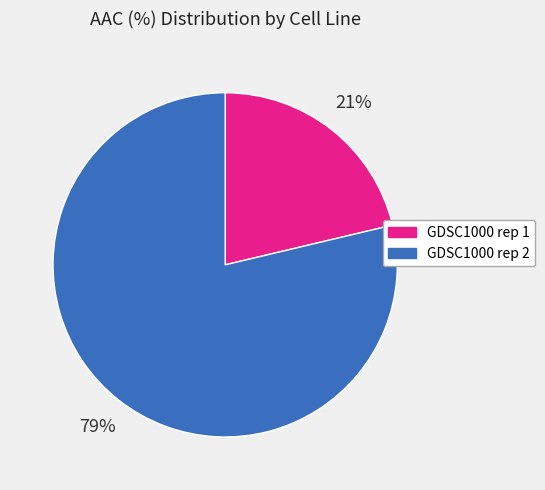

Count the number of slices in the pie.

2